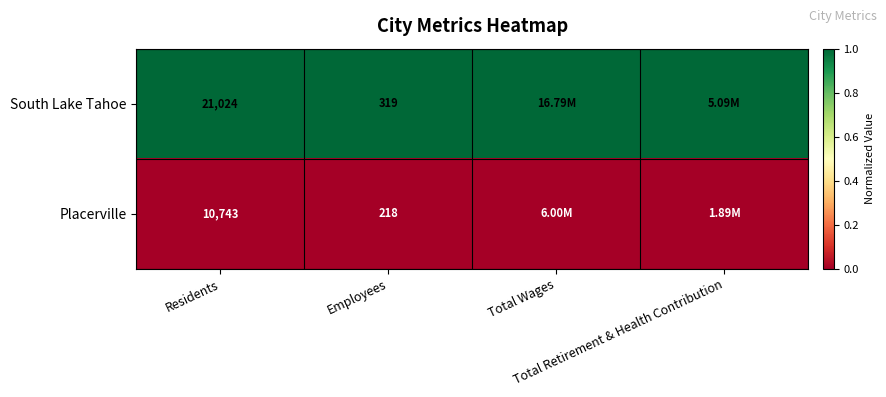

How many categories are shown in the chart?

4